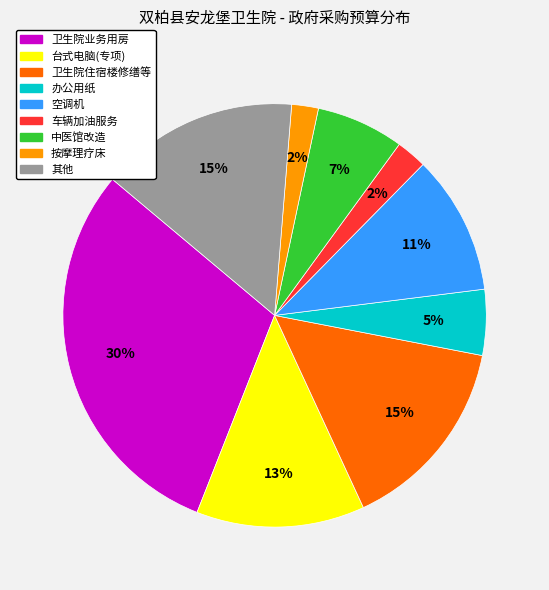

To the nearest percent, what is the average slice percentage?

11%